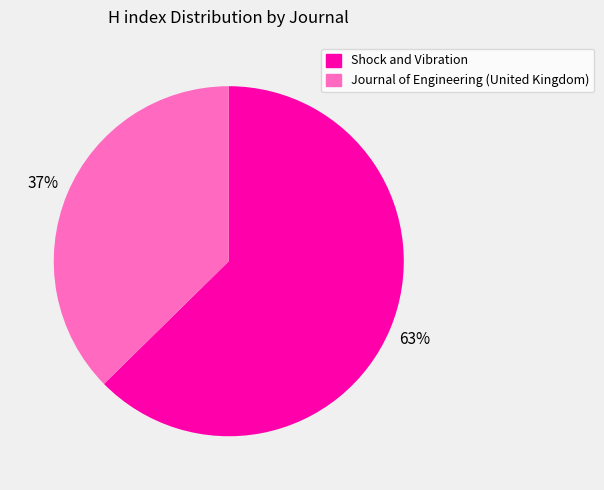

Which has a higher value, Journal of Engineering (United Kingdom) or Shock and Vibration?

Shock and Vibration